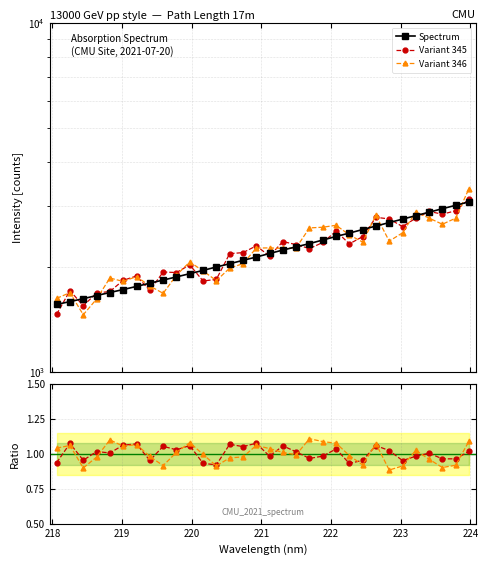

Which category has the highest value across all series?

223.9802